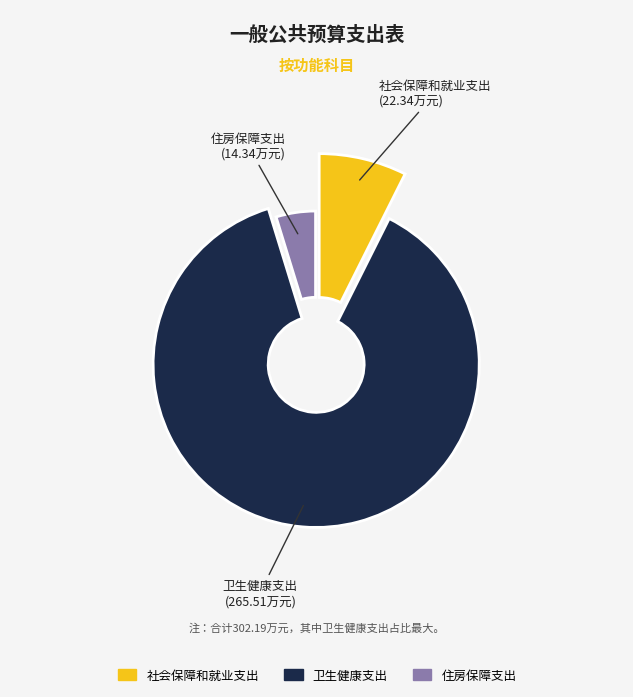

Which category accounts for the majority?

卫生健康支出